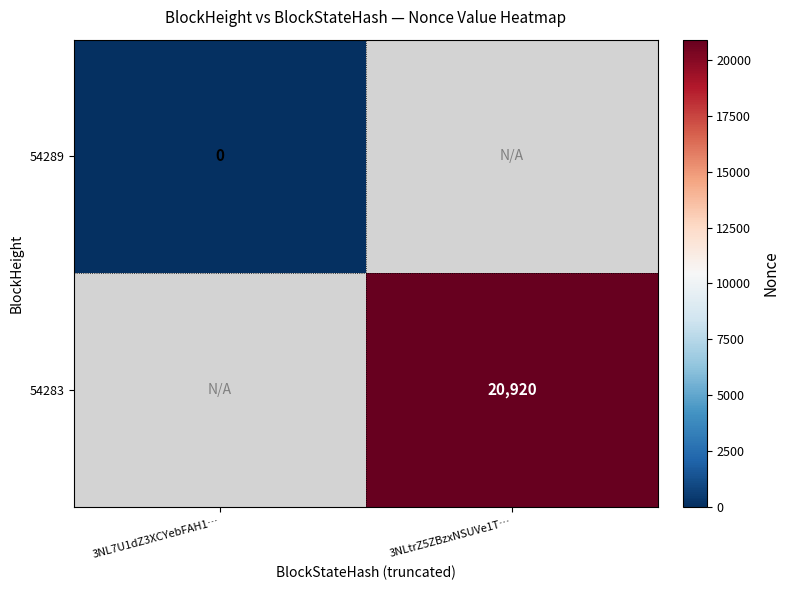

What is the greatest value displayed?

20920.0